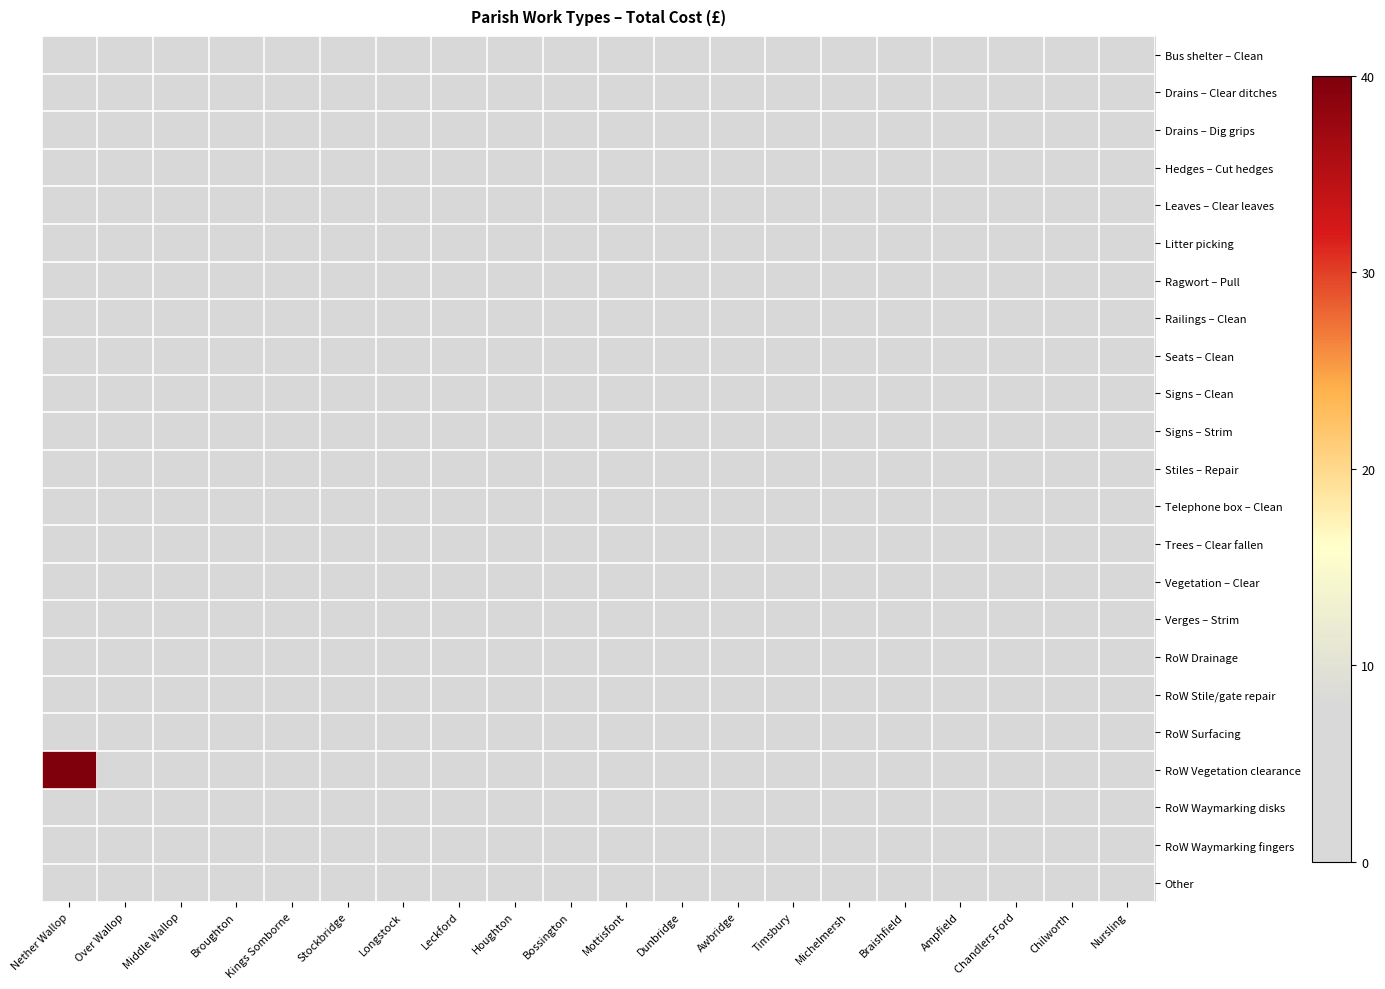

Which has a higher value, Nursling or Braishfield?

Nursling